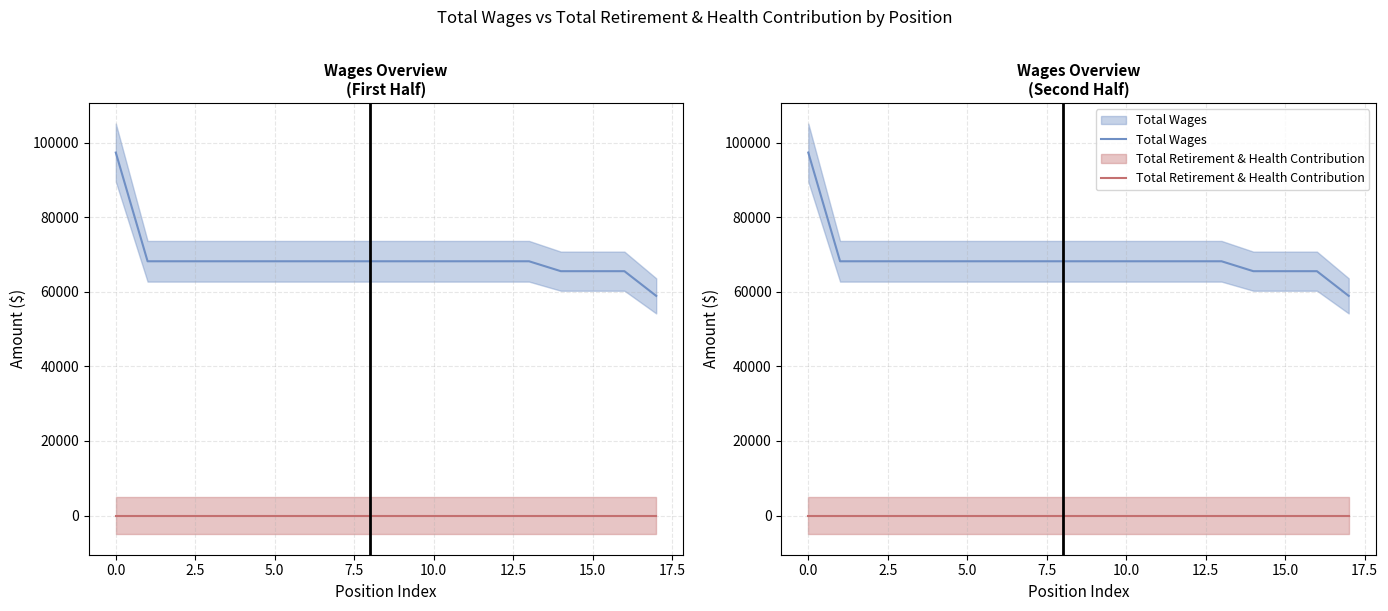

What is the value of the Total Wages point at the 11th from the left?

68202